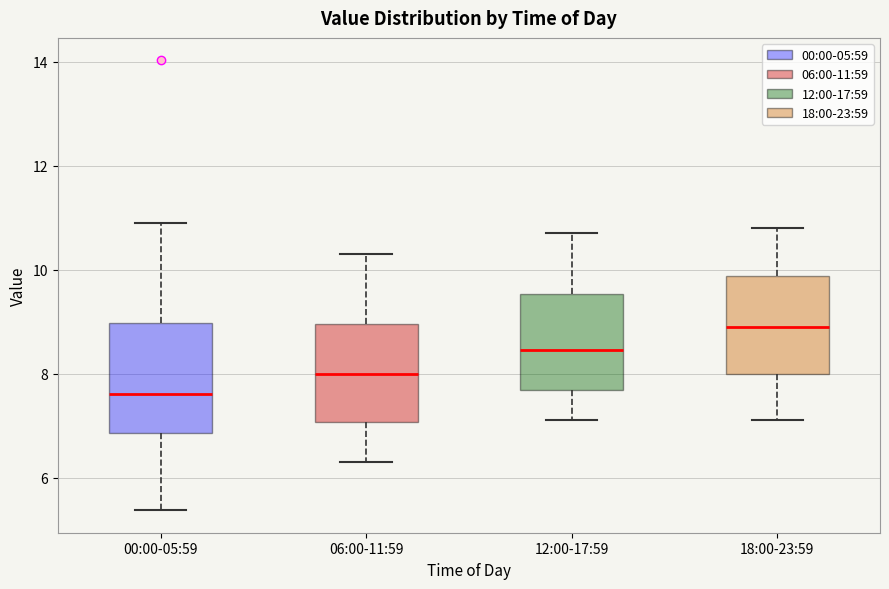

Which box's median line is the lowest?

00:00-05:59